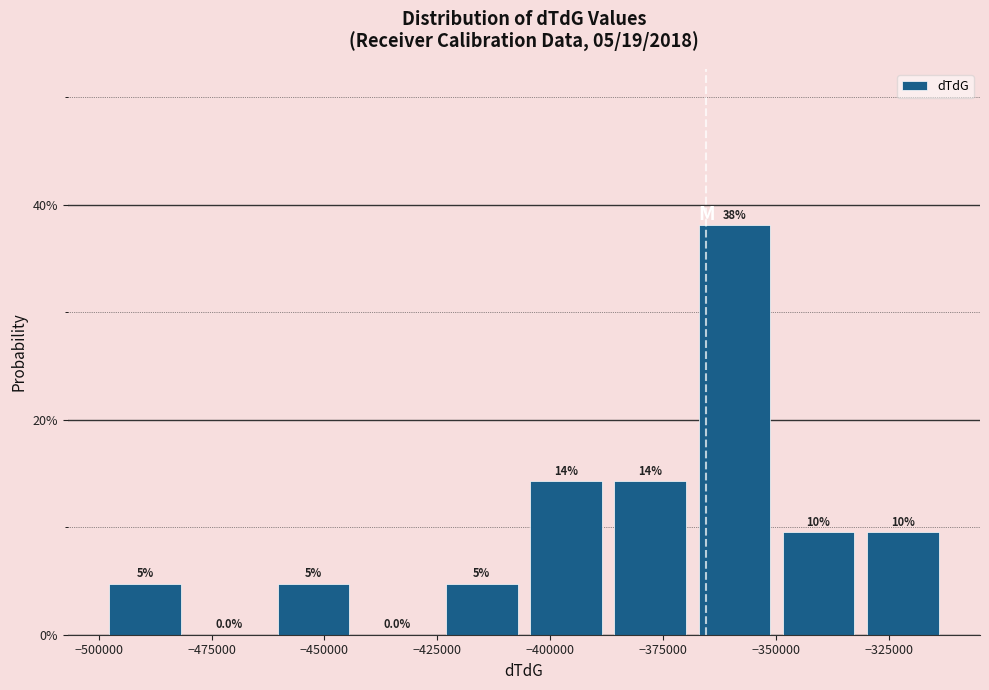

Read against the x-axis, roughly where is the centre of the tallest bar?

-360000